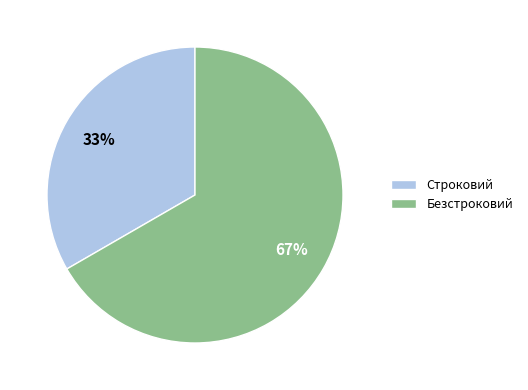

To the nearest percent, what percentage of the pie is Строковий?

33%